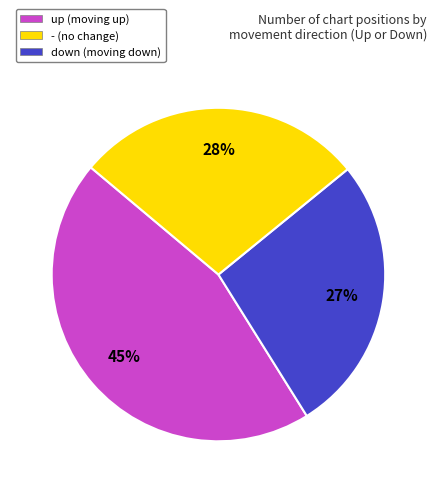

To the nearest percent, what is the difference between the up (moving up) and - (no change) slice percentages?

18%